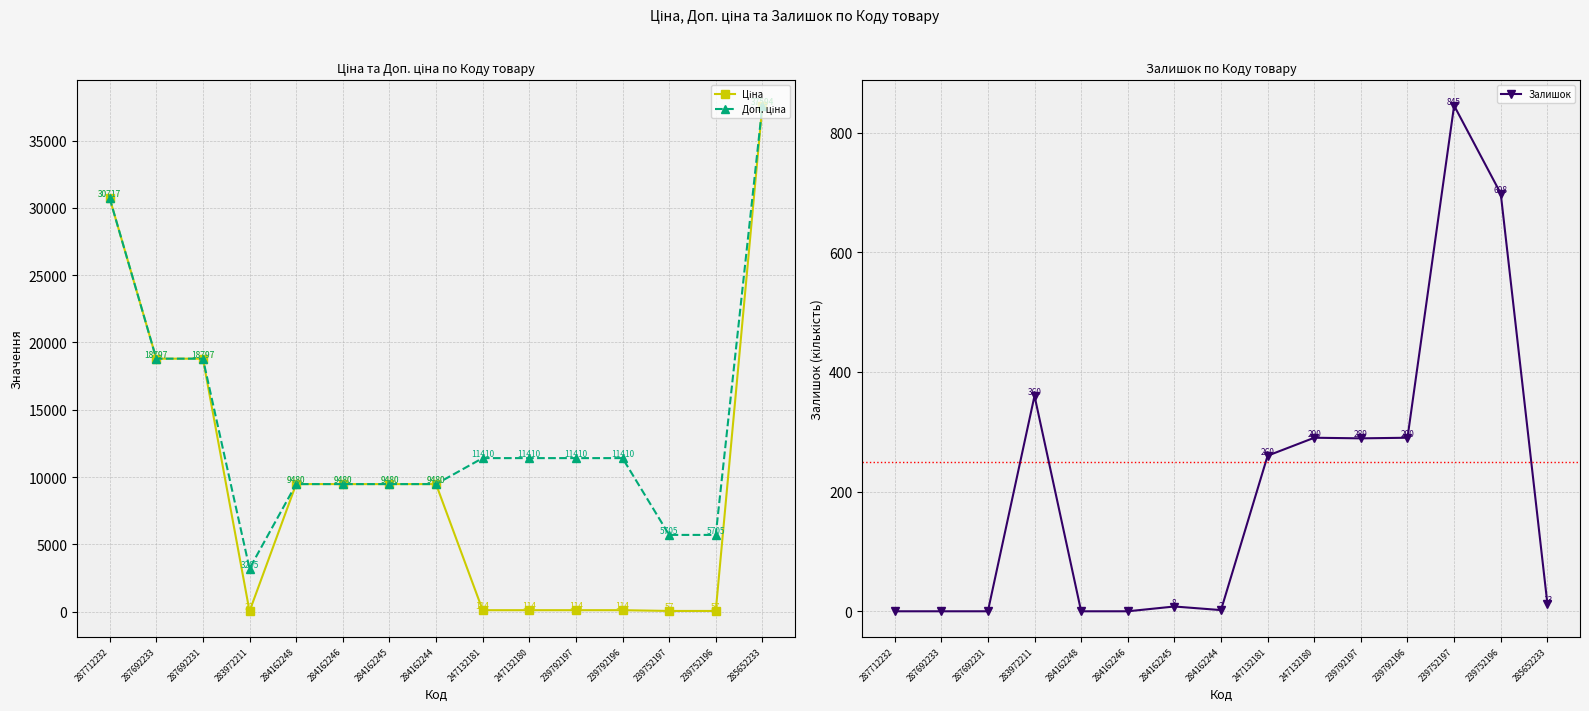

Rank the categories by Ціна value from lowest to highest.

283972211, 239752197, 239752196, 247132181, 247132180, 239792197, 239792196, 284162248, 284162246, 284162245, 284162244, 287692233, 287692231, 287712232, 285652233